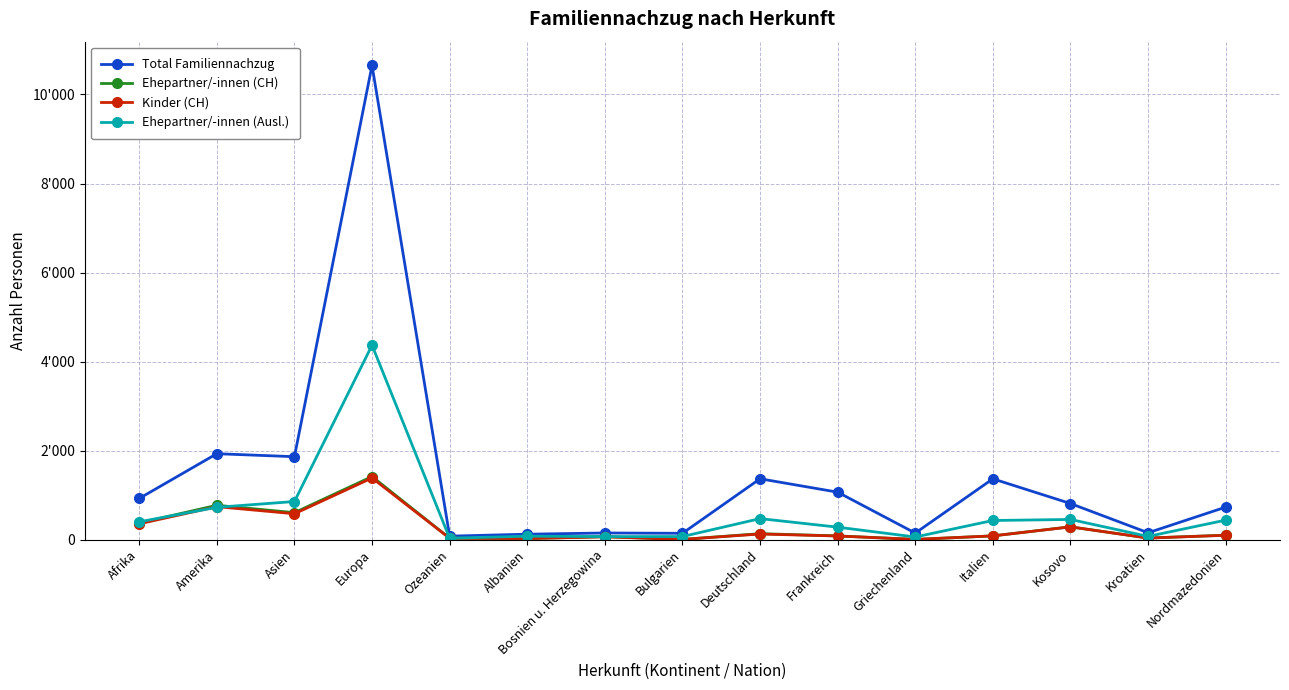

Does the chart have visible grid lines?

Yes